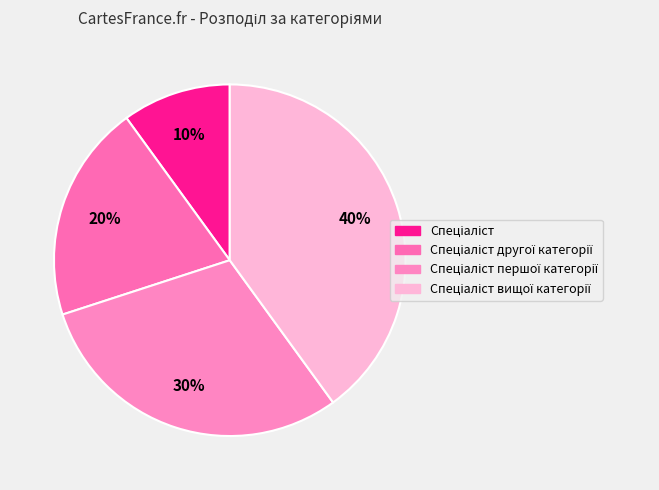

What is the smallest slice in the pie chart?

Спеціаліст